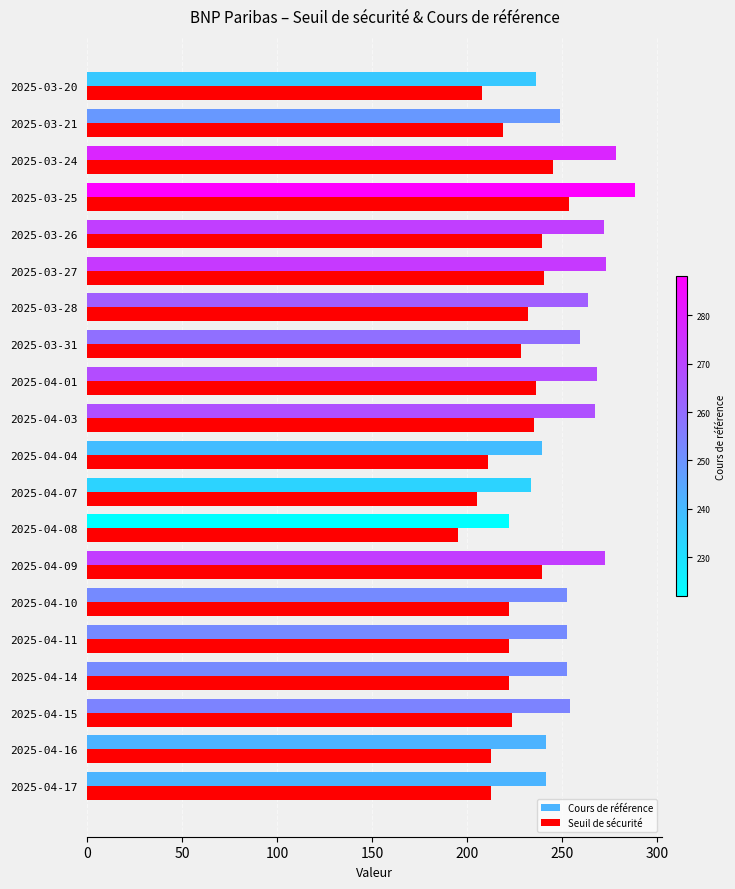

Which series has the largest total across all categories?

Cours de référence